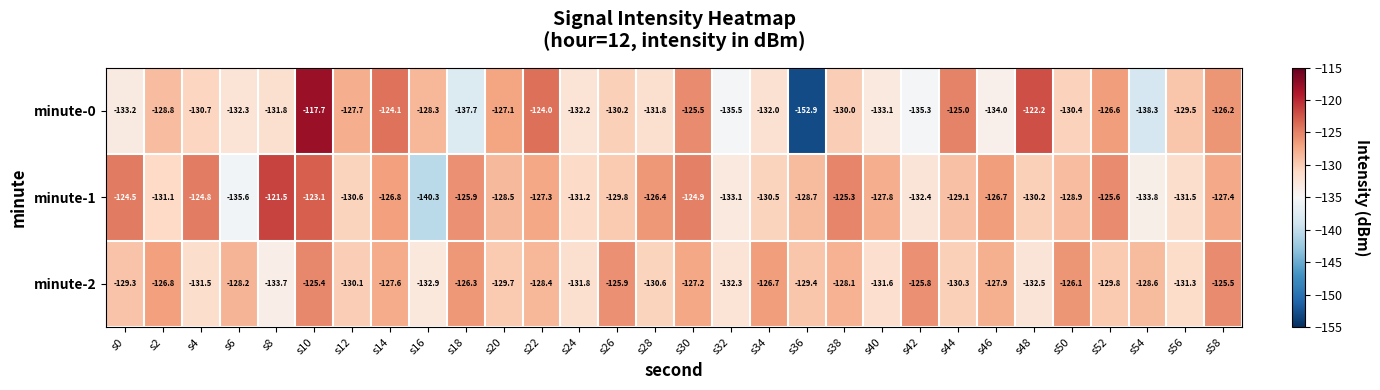

Which series has the largest total across all categories?

minute-1